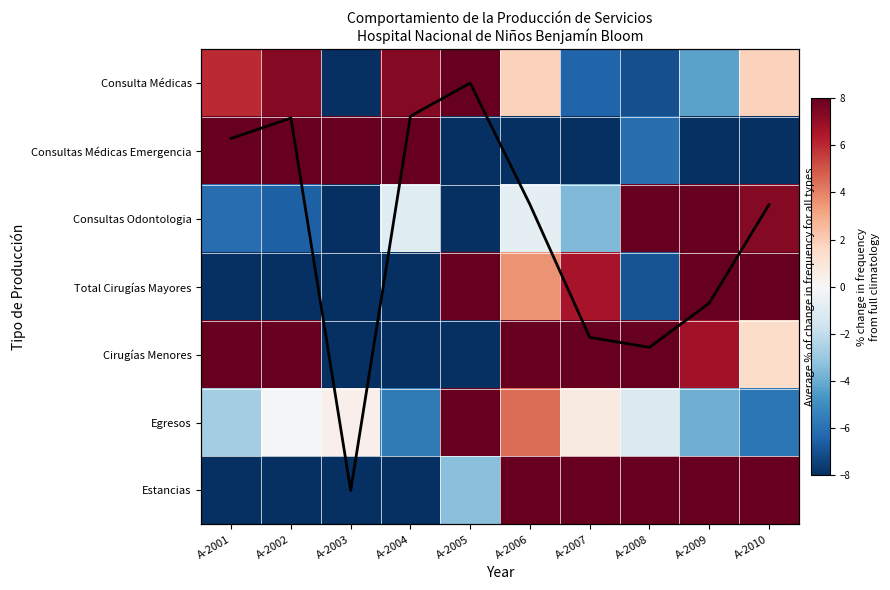

What is the difference between the Estancias values at A-2006 and A-2004?

19.9